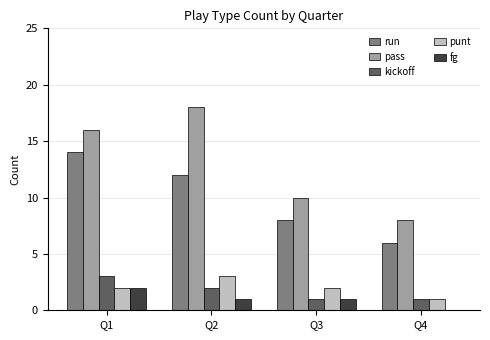

What is the sum of all pass values?

52